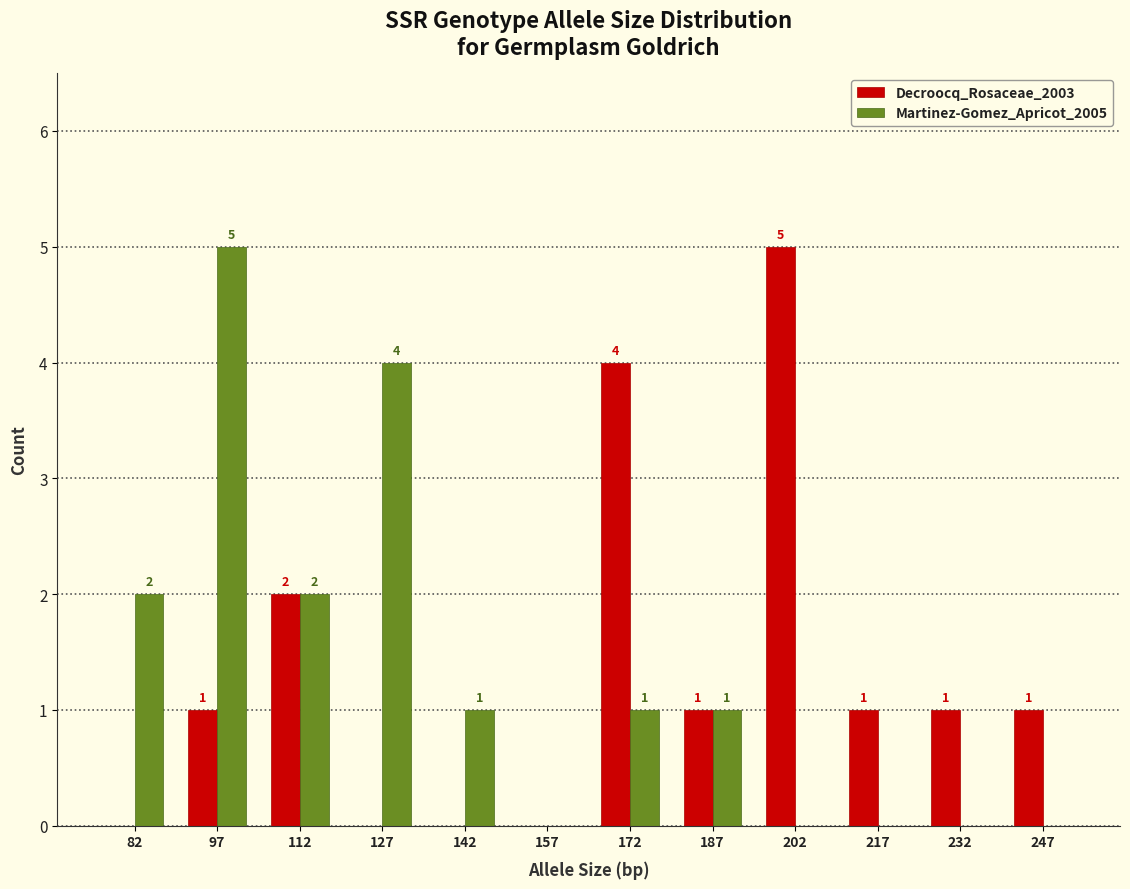

In the Martinez-Gomez_Apricot_2005 series, which range on the x-axis has the tallest bar?

90 to 105